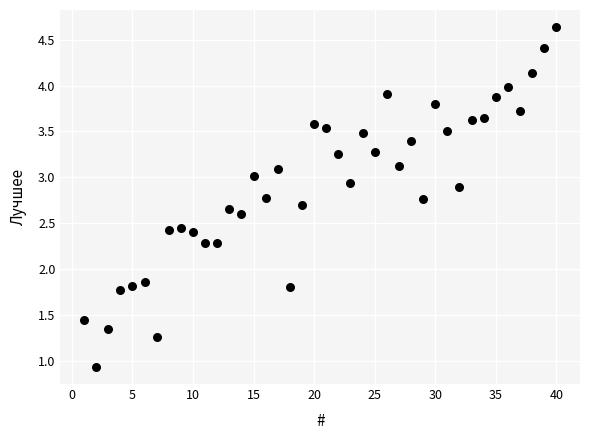

What Y value in the scatter plot is closest to 2?

1.9